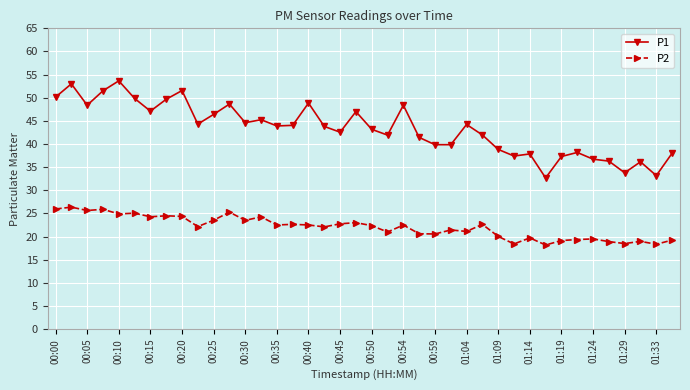

True or false: P1 and P2 intersect in this chart.

False